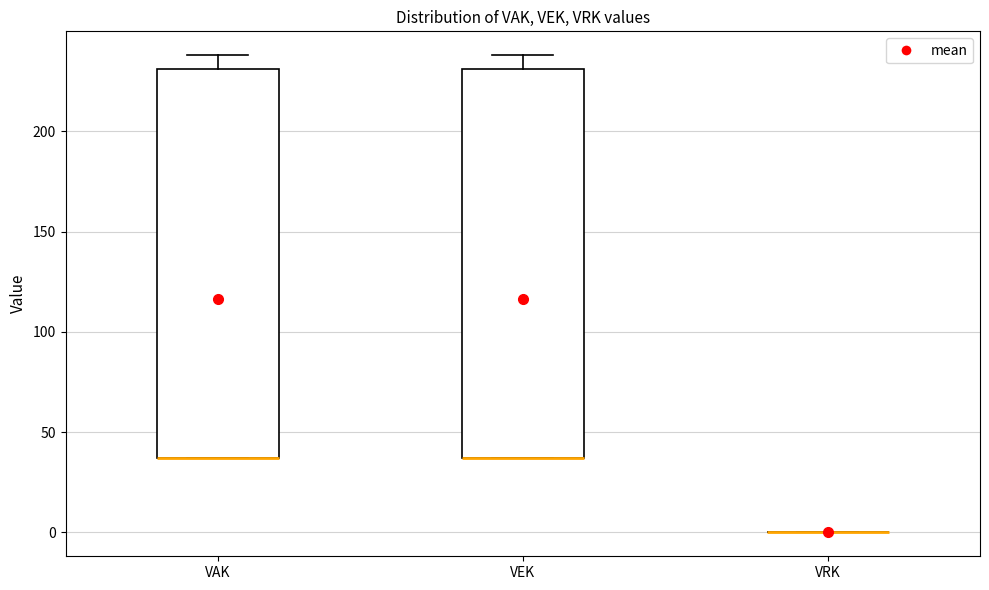

Where is the lower edge of the box for VAK on the y-axis? The values are not printed on the chart, so give them approximately, as read against the axis.

35